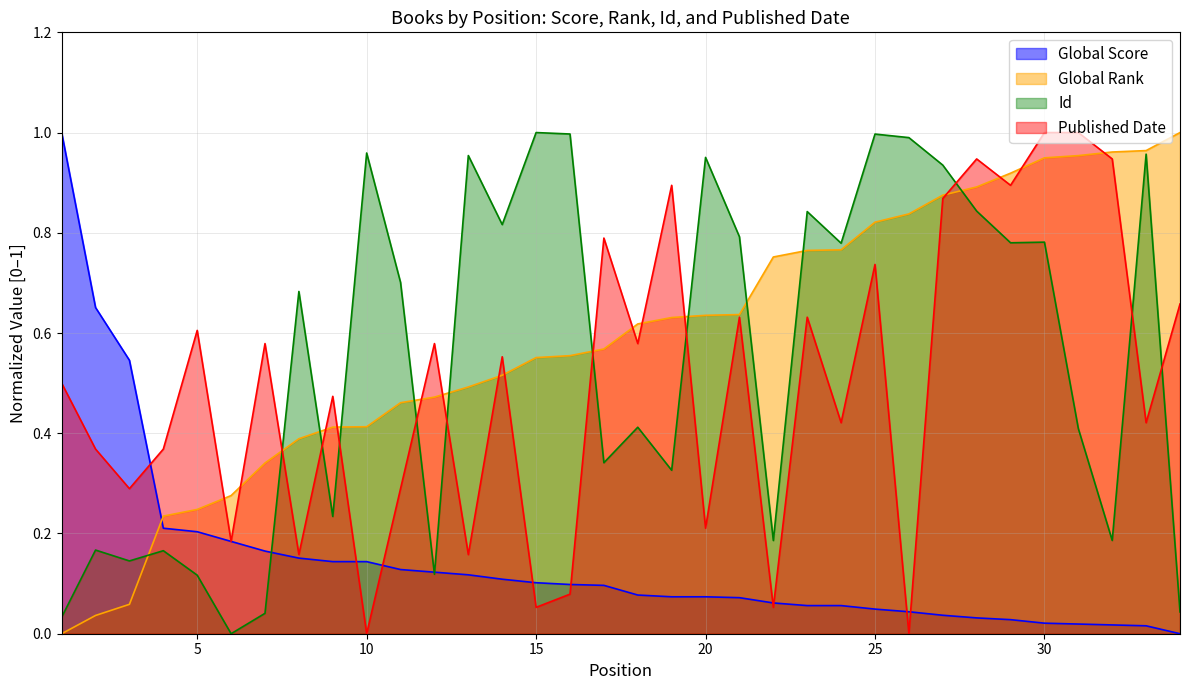

Between 1 and 23, which is larger?

1